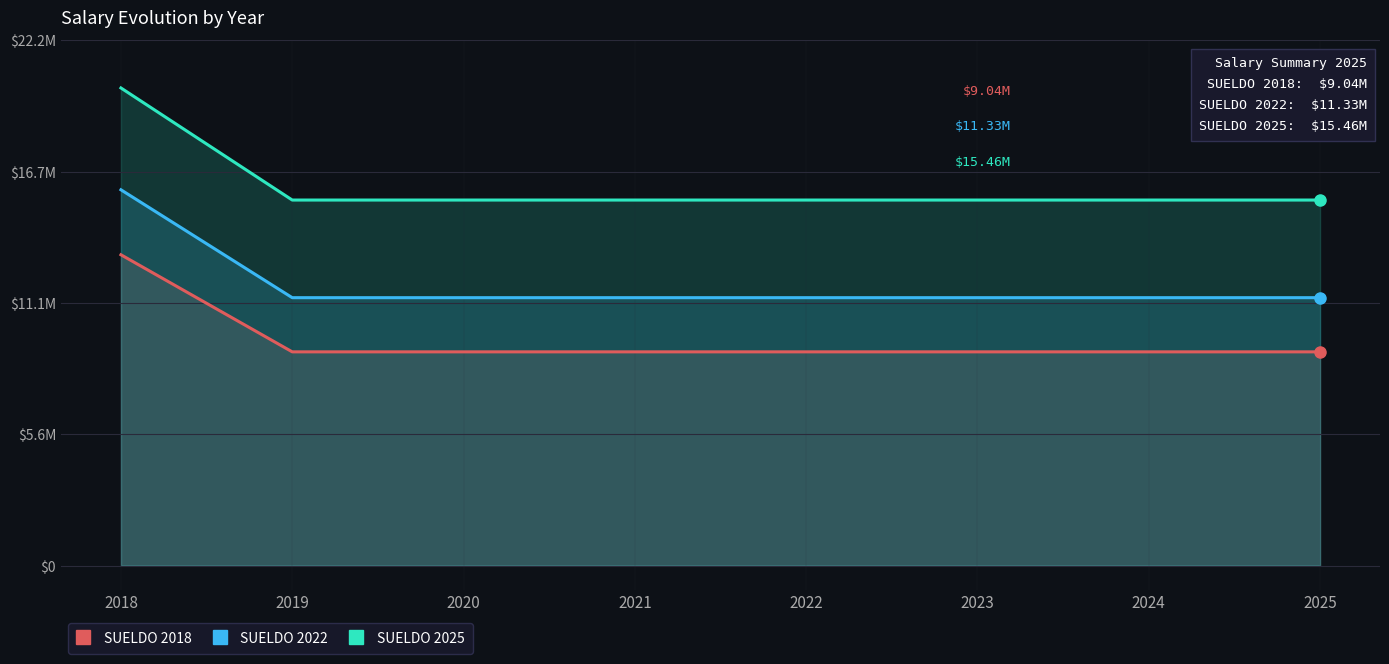

Which category has the lowest value in the SUELDO 2022 series?

2019